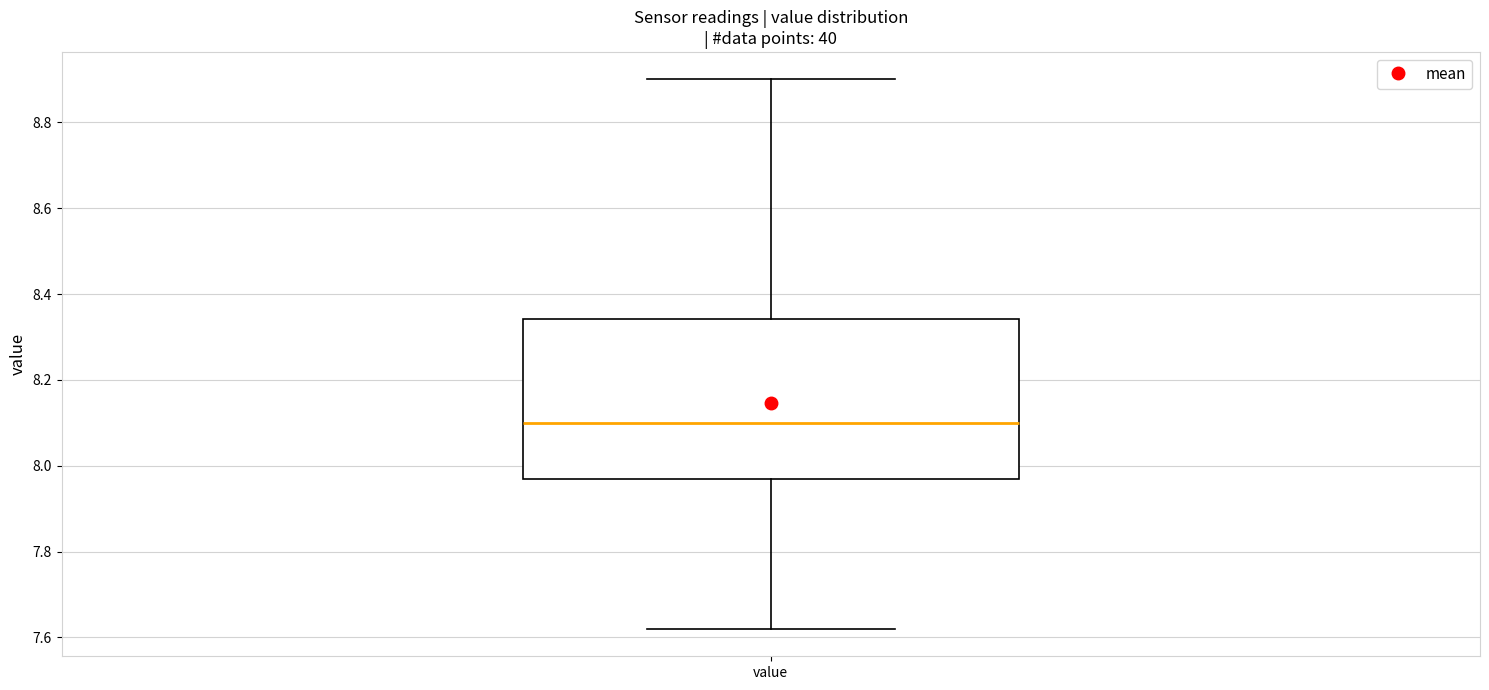

Read this box plot against the y-axis: the position of the median line, the range covered by the box, and the ends of both whiskers. The values are not printed on the chart, so give them approximately, as read against the axis.

median 8.10, box 7.98 to 8.34, whiskers 7.62 to 8.90